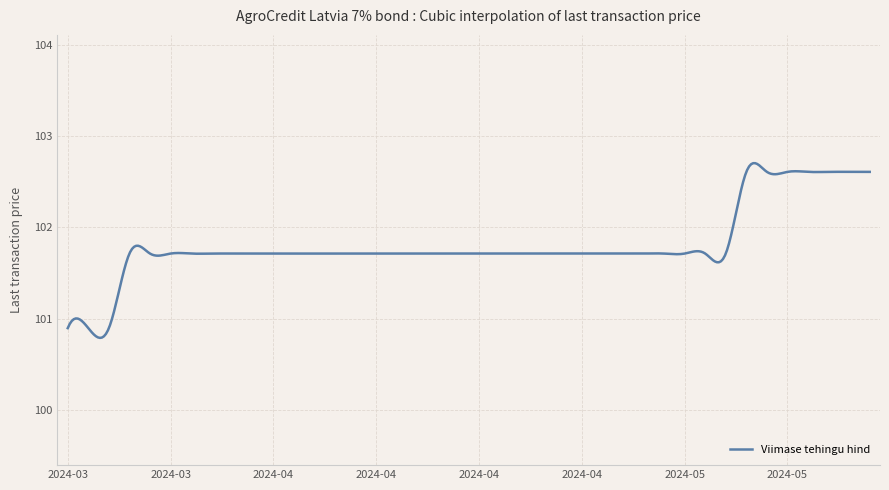

Does the chart display data point markers on the line(s)?

No